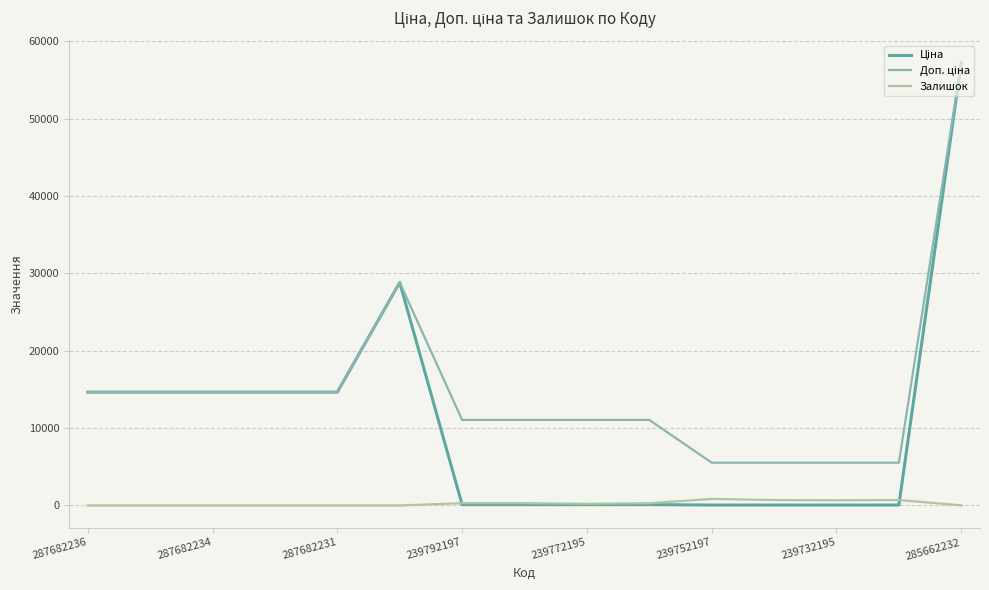

What is the maximum value shown in the chart?

57235.5